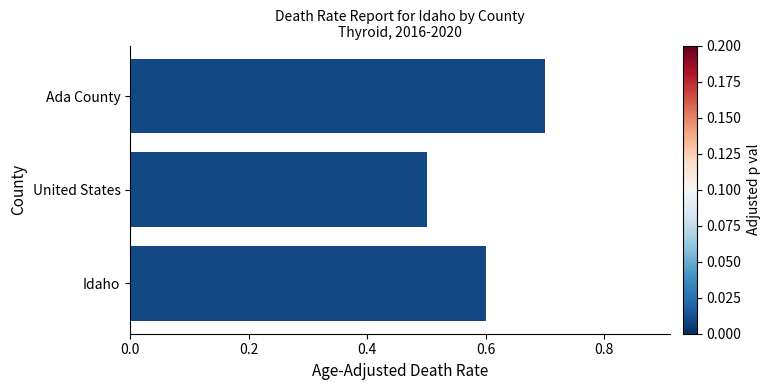

Count the values in the range 0 to 1.

3